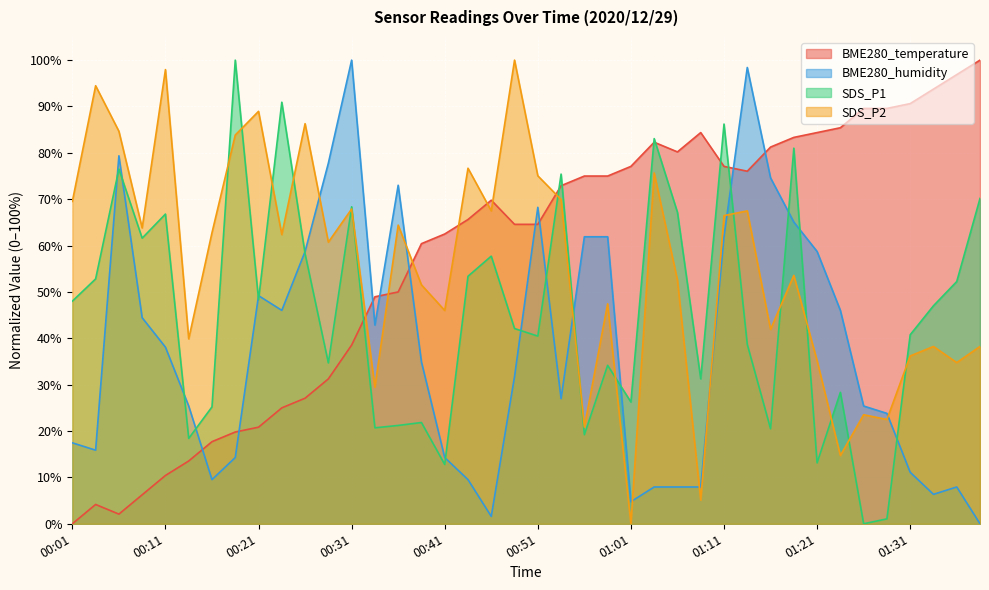

At which category is the sum across all series the highest?

01:11